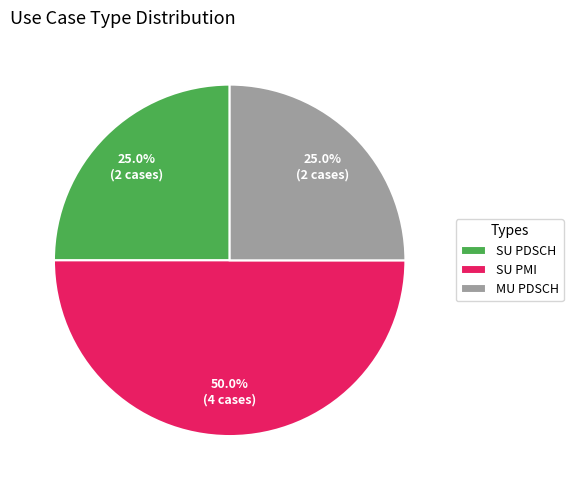

Which has a higher value, SU PMI or SU PDSCH?

SU PMI